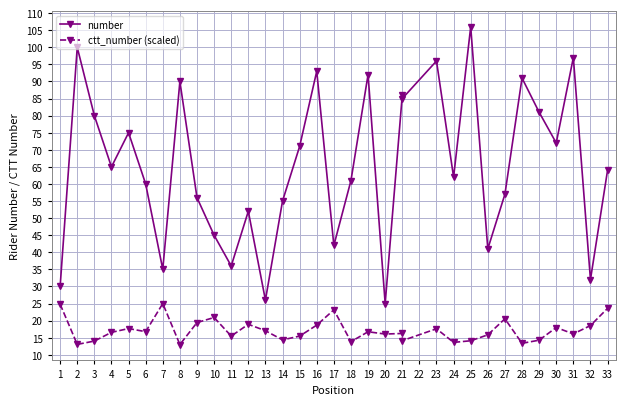

Does the chart display data point markers on the line(s)?

Yes